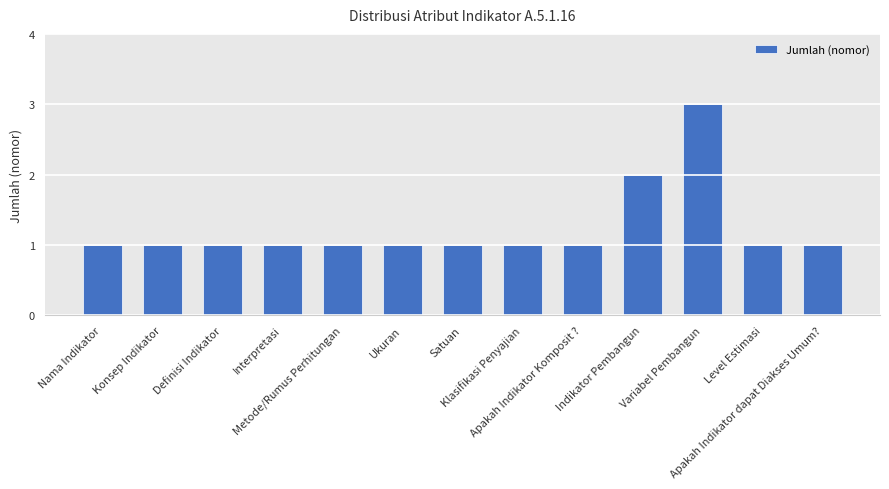

Reading left to right, list all the values displayed in this chart.

1	1	1	1	1	1	1	1	1	2	3	1	1